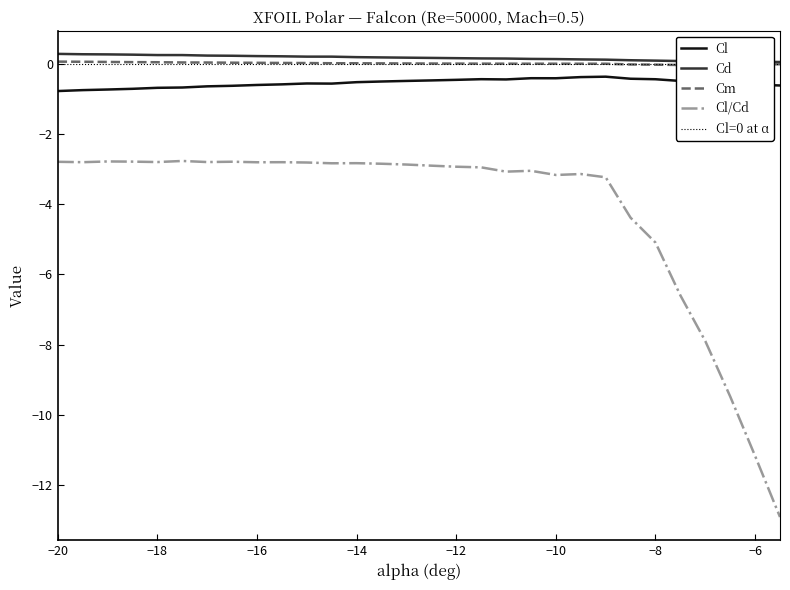

Which category has the highest value in the Cd series?

−20